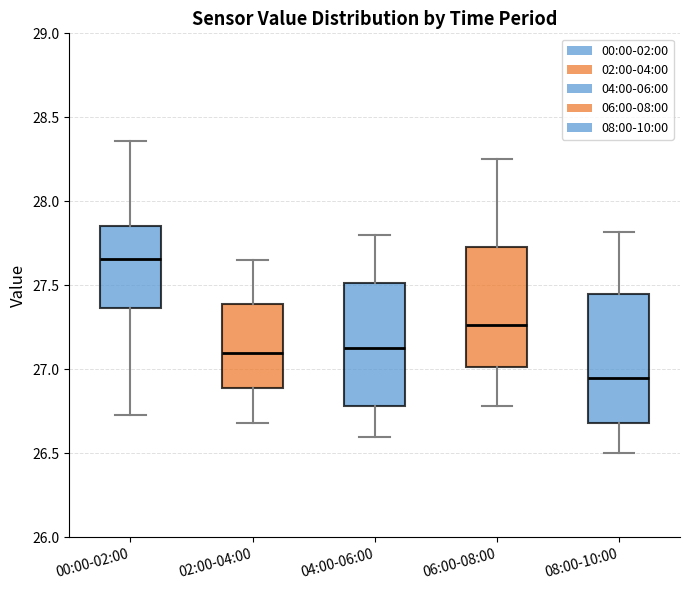

Which box's median line is the highest?

00:00-02:00